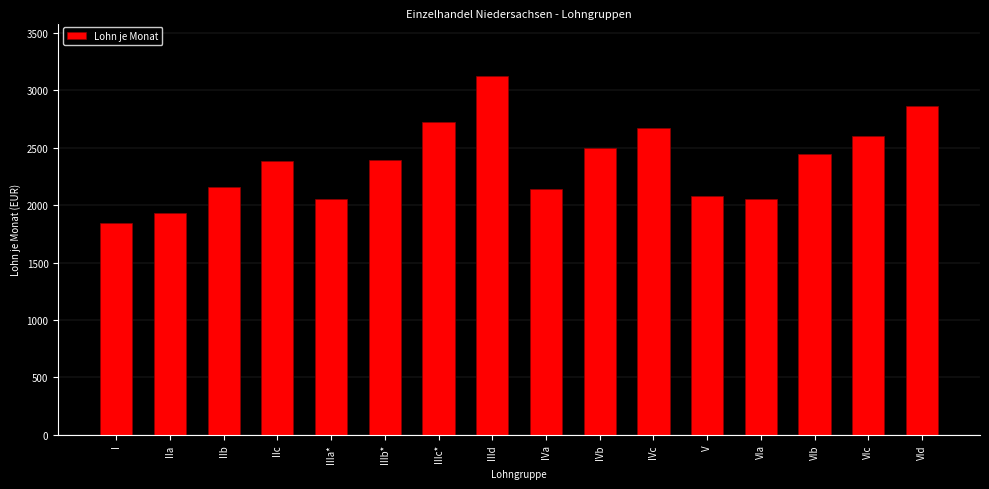

What is the ratio of the value at IIId to the value at IIIb*?

1.3